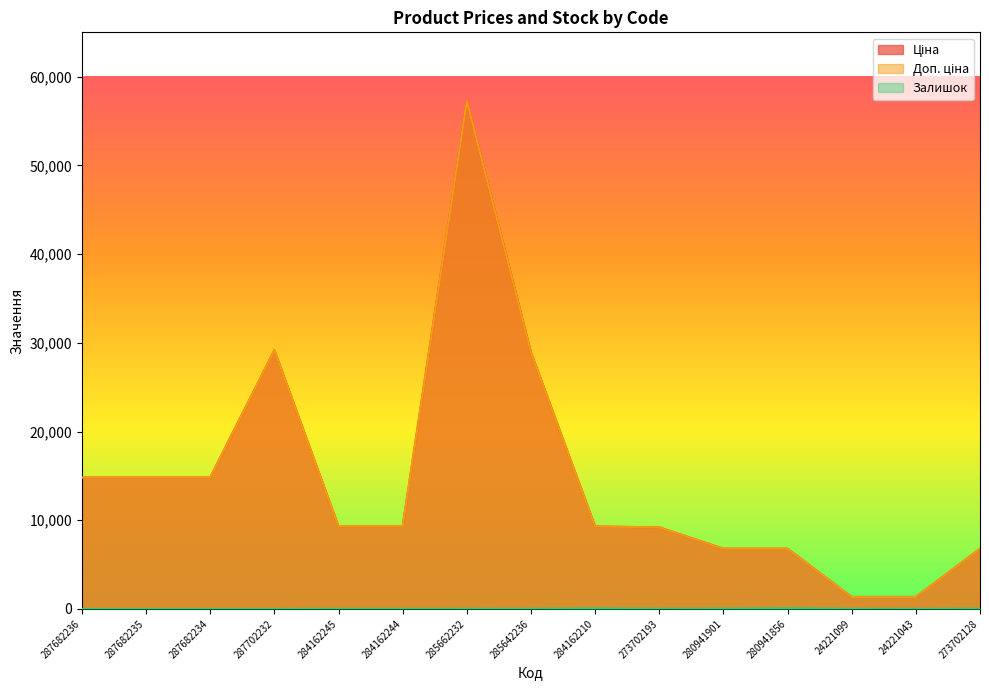

True or false: Ціна and Залишок intersect in this chart.

False